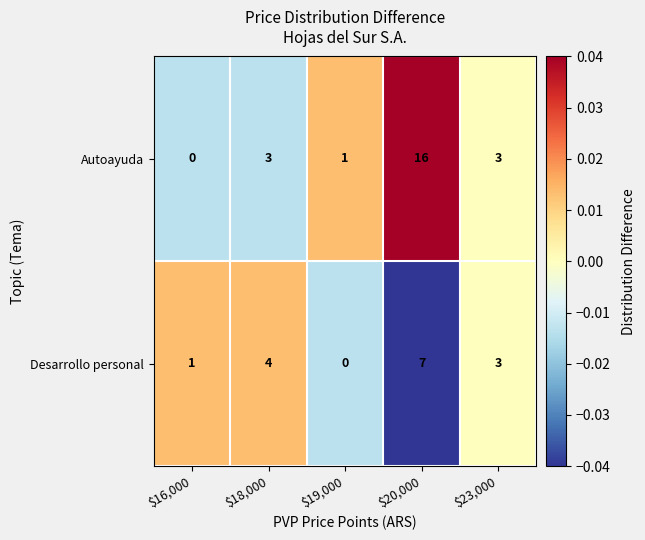

Which series changed the most between $19,000 and $20,000?

Autoayuda